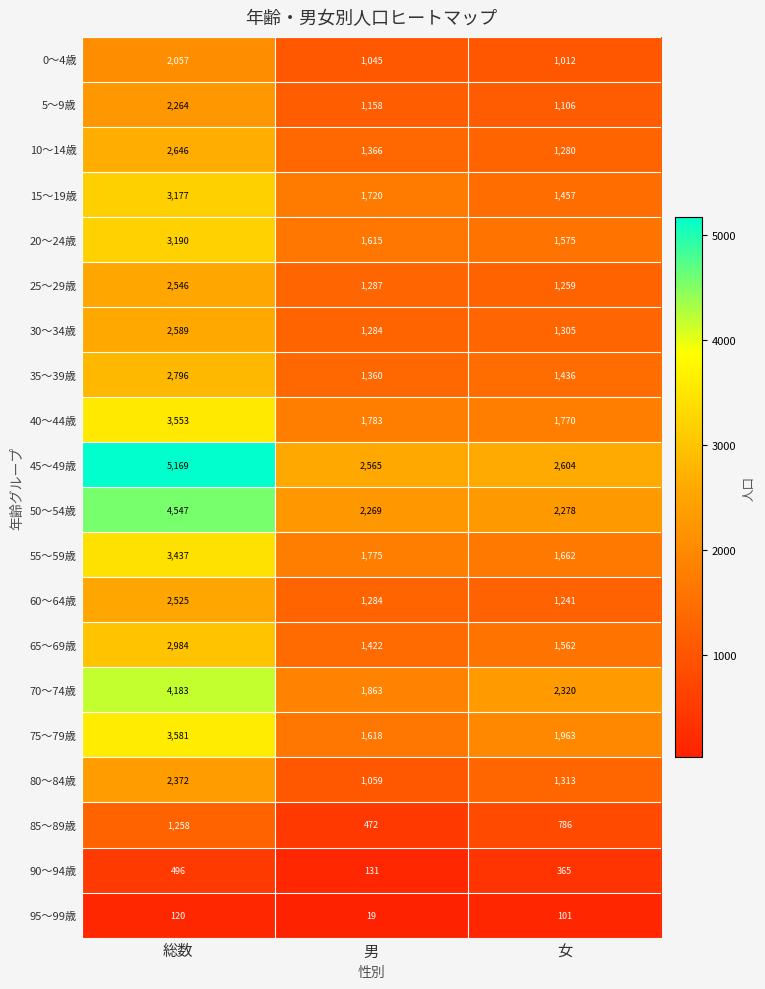

Which series has the largest total across all categories?

45～49歳